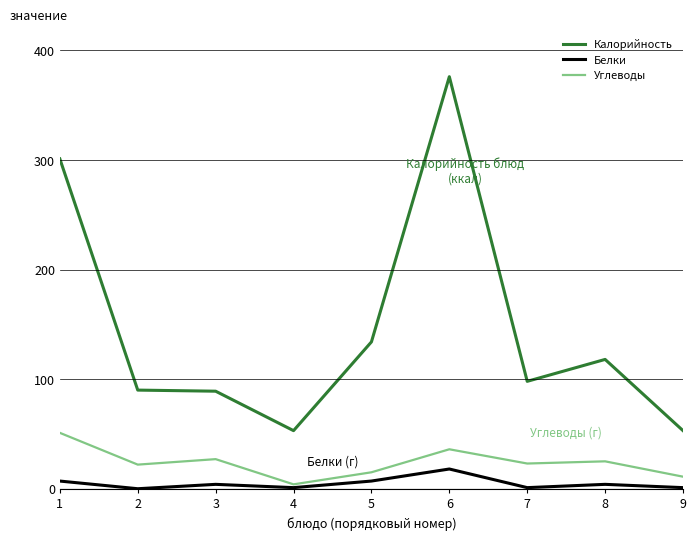

True or false: Калорийность and Углеводы cross at least once.

False